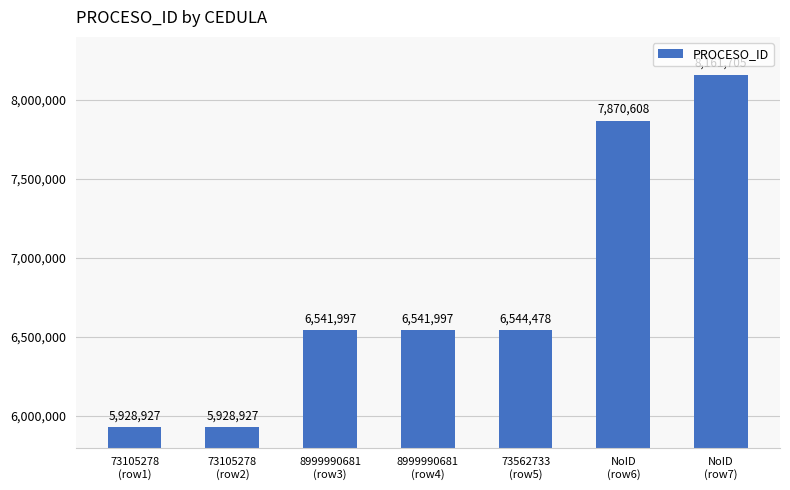

What is the minimum value shown in the chart?

5928927